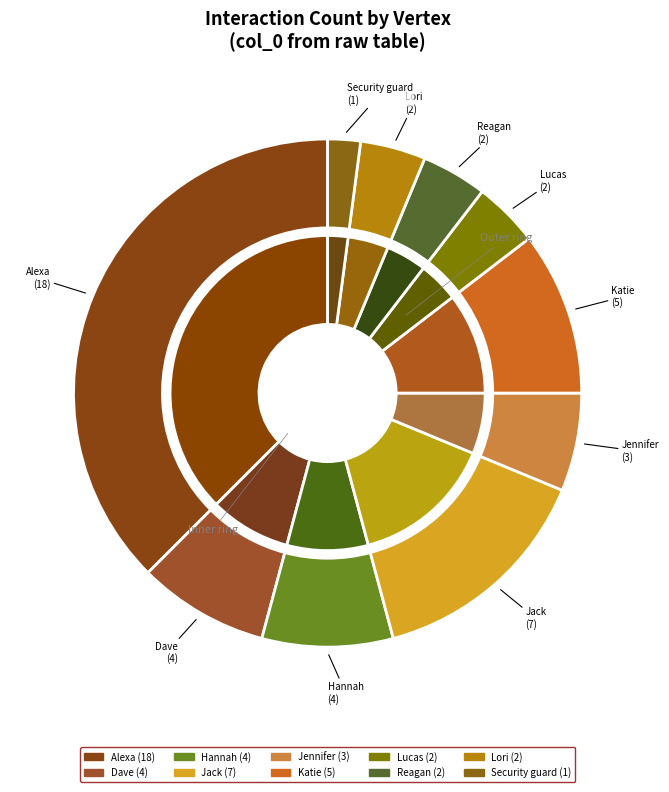

Rank the categories by value from highest to lowest.

Alexa, Jack, Katie, Dave, Hannah, Jennifer, Lucas, Reagan, Lori, Security guard